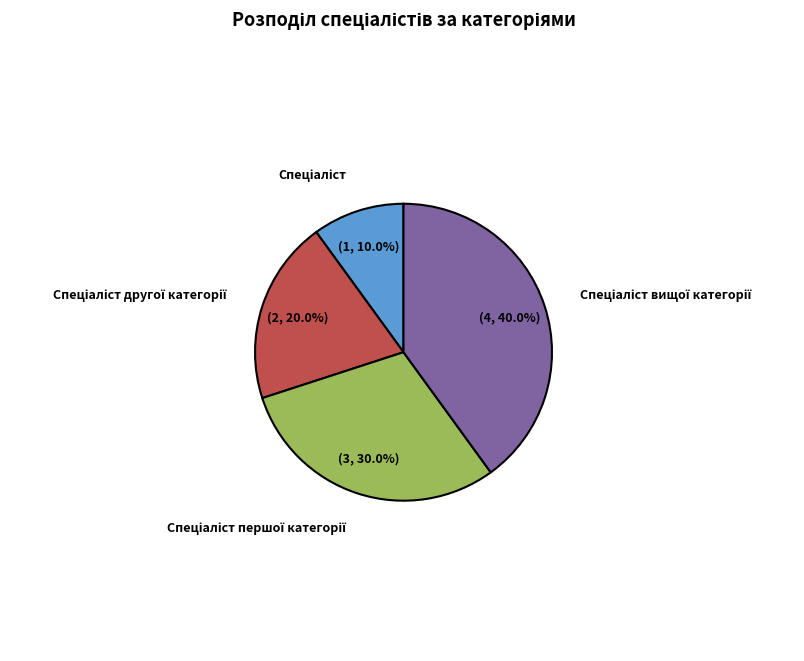

Count the number of slices in the pie.

4